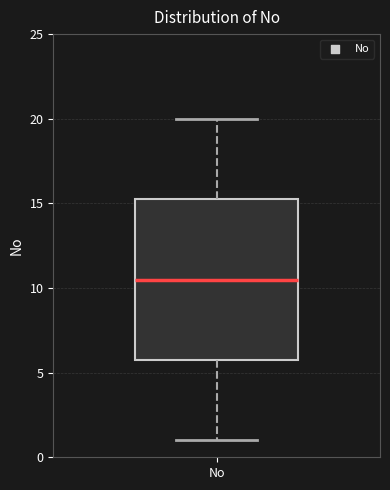

Read this box plot against the y-axis: the position of the median line, the range covered by the box, and the ends of both whiskers. The values are not printed on the chart, so give them approximately, as read against the axis.

median 10.5, box 6.0 to 15.5, whiskers 1.0 to 20.0